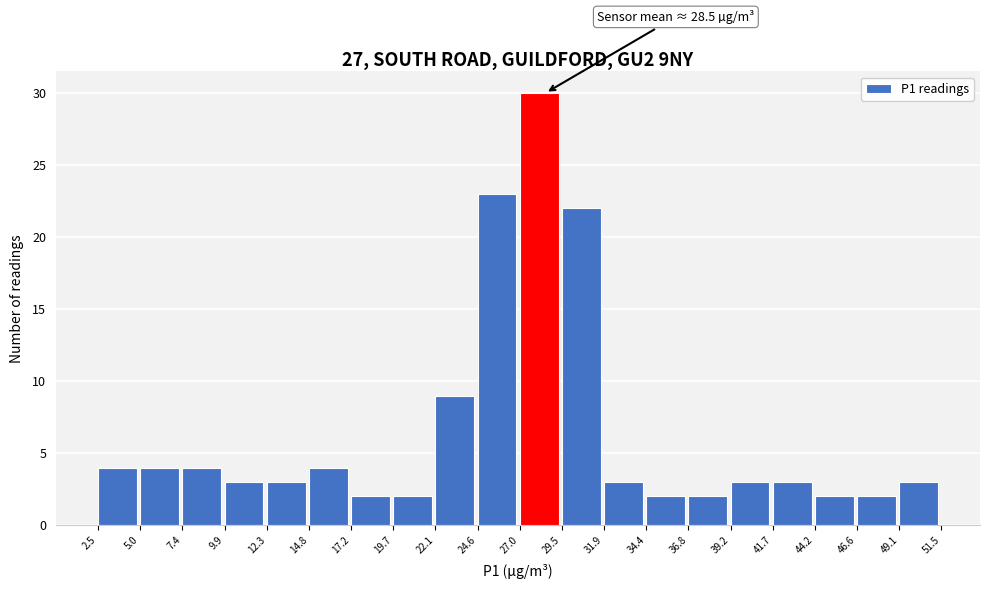

Over which range of the x-axis is the bar tallest?

27.0 to 29.5